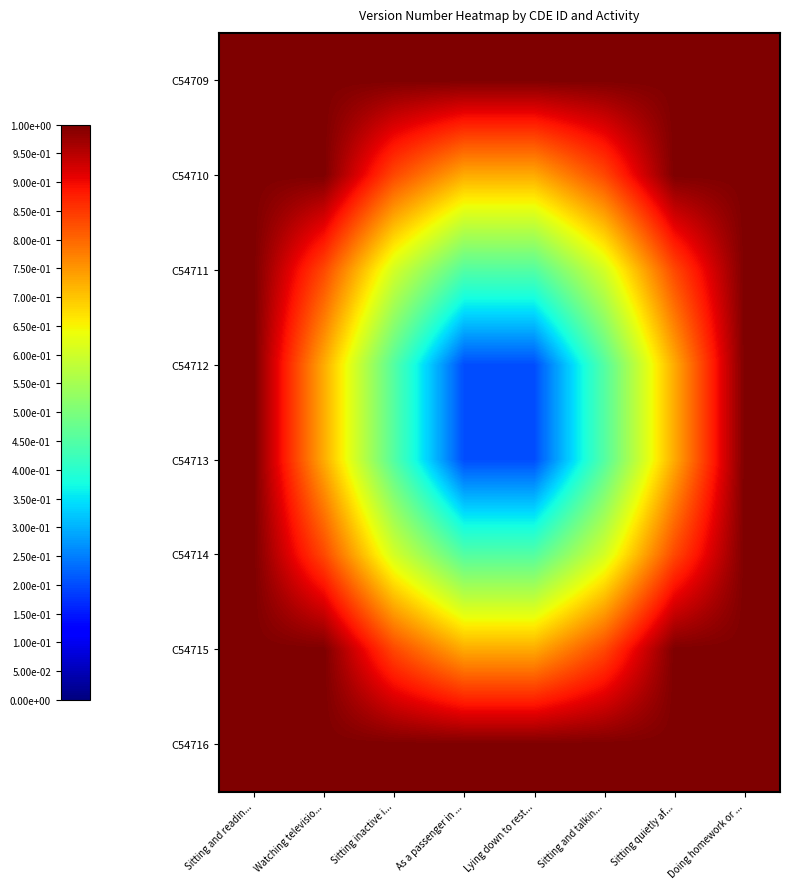

Reading left to right, list all the values displayed in this chart.

C54709: Sitting and readin...=1.0	Watching televisio...=1.0	Sitting inactive i...=1.0	As a passenger in ...=1.0	Lying down to rest...=1.0	Sitting and talkin...=1.0	Sitting quietly af...=1.0	Doing homework or ...=1.0
C54710: Sitting and readin...=1.0	Watching televisio...=1.0	Sitting inactive i...=0.8	As a passenger in ...=0.7	Lying down to rest...=0.7	Sitting and talkin...=0.8	Sitting quietly af...=1.0	Doing homework or ...=1.0
C54711: Sitting and readin...=1.0	Watching televisio...=0.8	Sitting inactive i...=0.6	As a passenger in ...=0.5	Lying down to rest...=0.5	Sitting and talkin...=0.6	Sitting quietly af...=0.8	Doing homework or ...=1.0
C54712: Sitting and readin...=1.0	Watching televisio...=0.7	Sitting inactive i...=0.5	As a passenger in ...=0.2	Lying down to rest...=0.2	Sitting and talkin...=0.5	Sitting quietly af...=0.7	Doing homework or ...=1.0
C54713: Sitting and readin...=1.0	Watching televisio...=0.7	Sitting inactive i...=0.5	As a passenger in ...=0.2	Lying down to rest...=0.2	Sitting and talkin...=0.5	Sitting quietly af...=0.7	Doing homework or ...=1.0
C54714: Sitting and readin...=1.0	Watching televisio...=0.8	Sitting inactive i...=0.6	As a passenger in ...=0.5	Lying down to rest...=0.5	Sitting and talkin...=0.6	Sitting quietly af...=0.8	Doing homework or ...=1.0
C54715: Sitting and readin...=1.0	Watching televisio...=1.0	Sitting inactive i...=0.8	As a passenger in ...=0.7	Lying down to rest...=0.7	Sitting and talkin...=0.8	Sitting quietly af...=1.0	Doing homework or ...=1.0
C54716: Sitting and readin...=1.0	Watching televisio...=1.0	Sitting inactive i...=1.0	As a passenger in ...=1.0	Lying down to rest...=1.0	Sitting and talkin...=1.0	Sitting quietly af...=1.0	Doing homework or ...=1.0